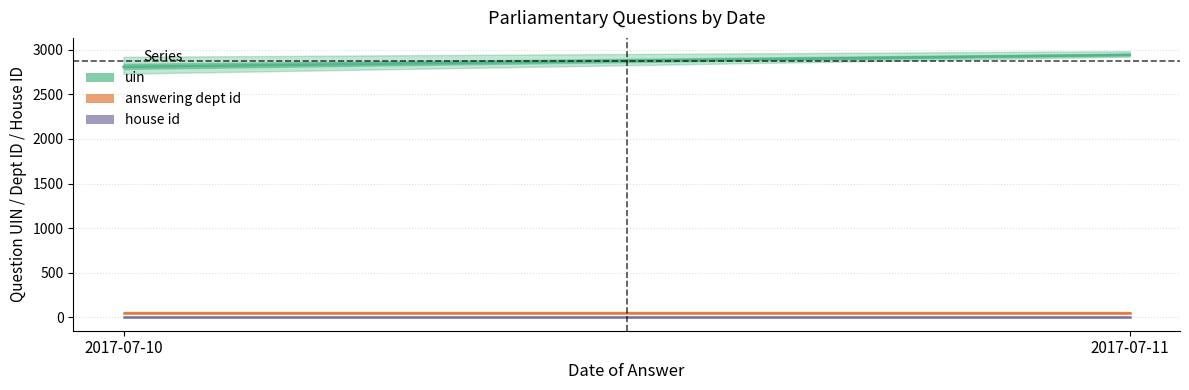

True or false: answering dept id has a value of 32 at 2017-07-10.

False